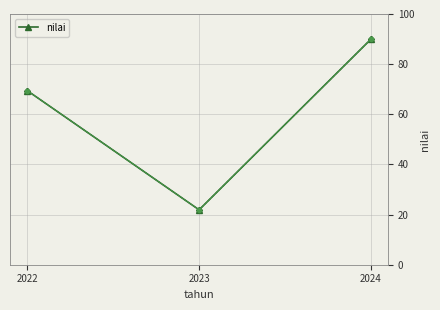

What is the difference between the values at 2024 and 2023?

68.1